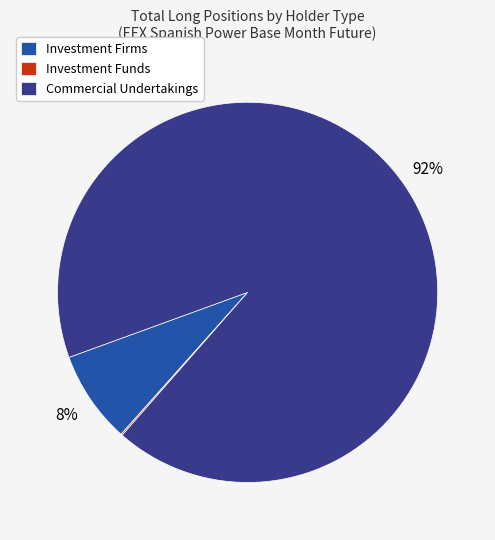

To the nearest percent, what is the average slice percentage?

33%